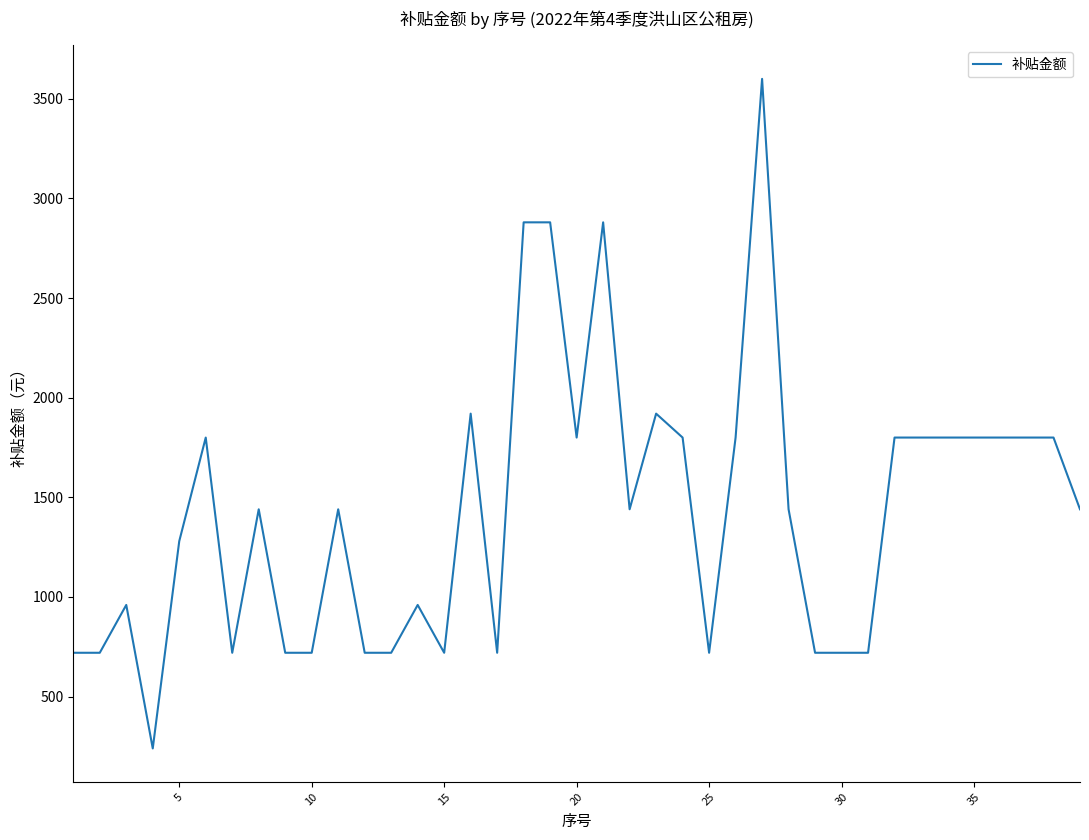

Does the chart have visible grid lines?

No